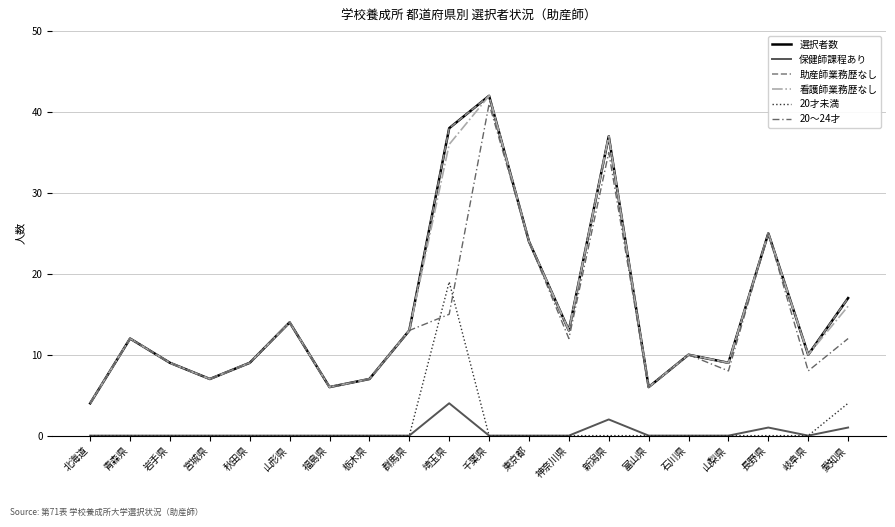

Reading right to left, list all the values displayed in this chart.

選択者数: 17	10	25	9	10	6	37	13	24	42	38	13	7	6	14	9	7	9	12	4
保健師課程あり: 1	0	1	0	0	0	2	0	0	0	4	0	0	0	0	0	0	0	0	0
助産師業務歴なし: 17	10	25	9	10	6	37	13	24	42	38	13	7	6	14	9	7	9	12	4
看護師業務歴なし: 16	10	25	9	10	6	37	13	24	42	36	13	7	6	14	9	7	9	12	4
20才未満: 4	0	0	0	0	0	0	0	0	0	19	0	0	0	0	0	0	0	0	0
20～24才: 12	8	25	8	10	6	35	12	24	41	15	13	7	6	14	9	7	9	12	4